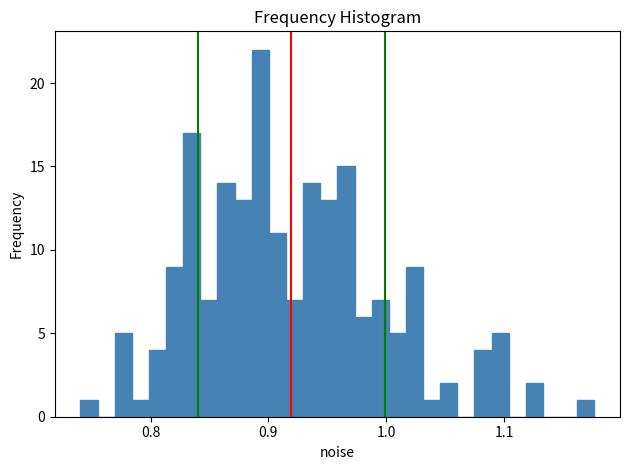

Read against the x-axis, roughly where is the centre of the tallest bar?

0.89